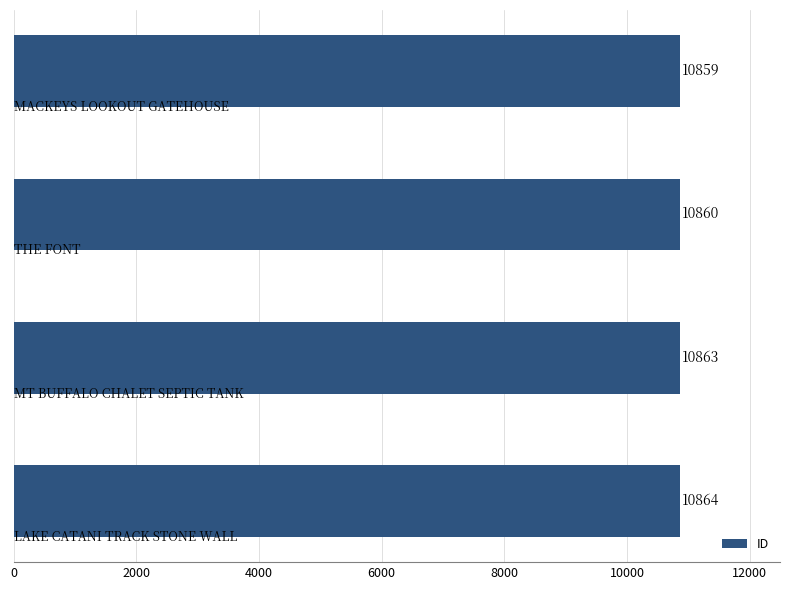

Reading bottom to top, transcribe all the data shown in this chart.

10864	10863	10860	10859